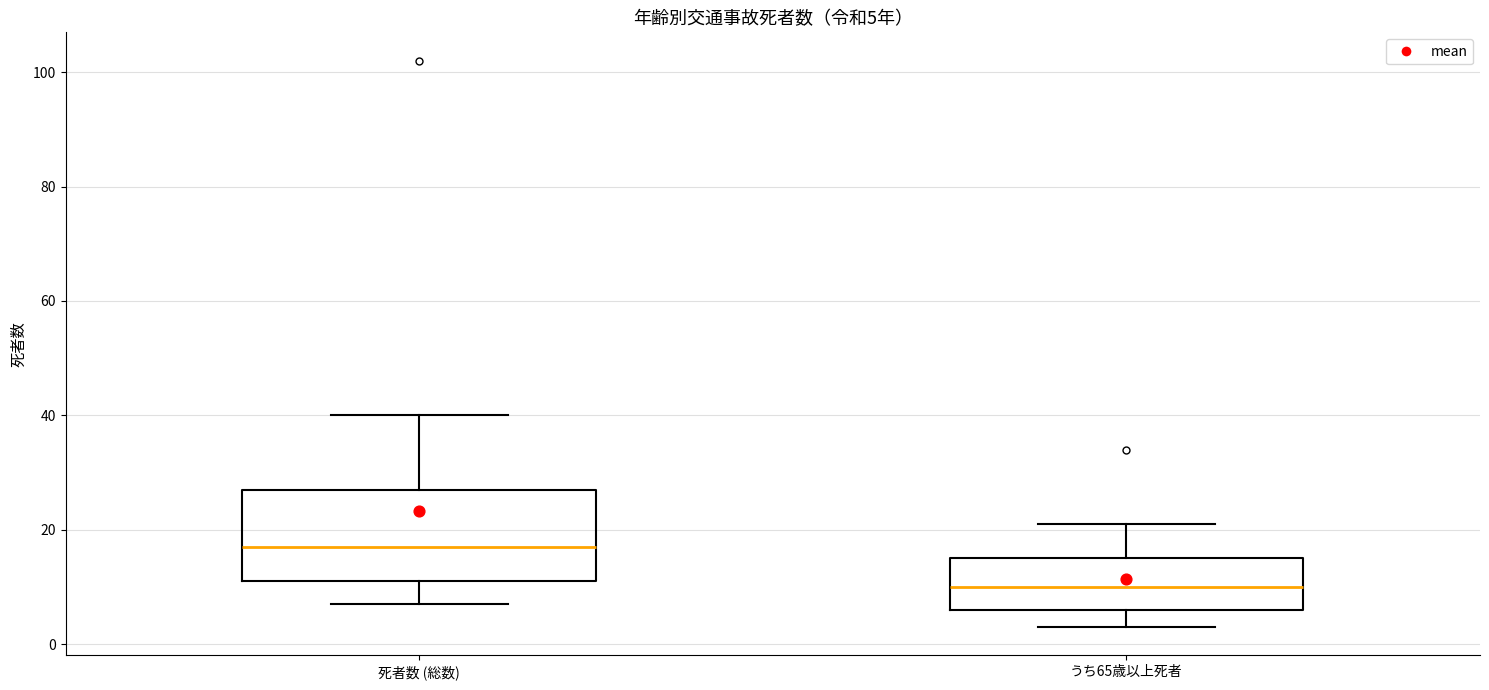

Comparing the boxes themselves (not the whiskers), which one is the tallest?

死者数 (総数)